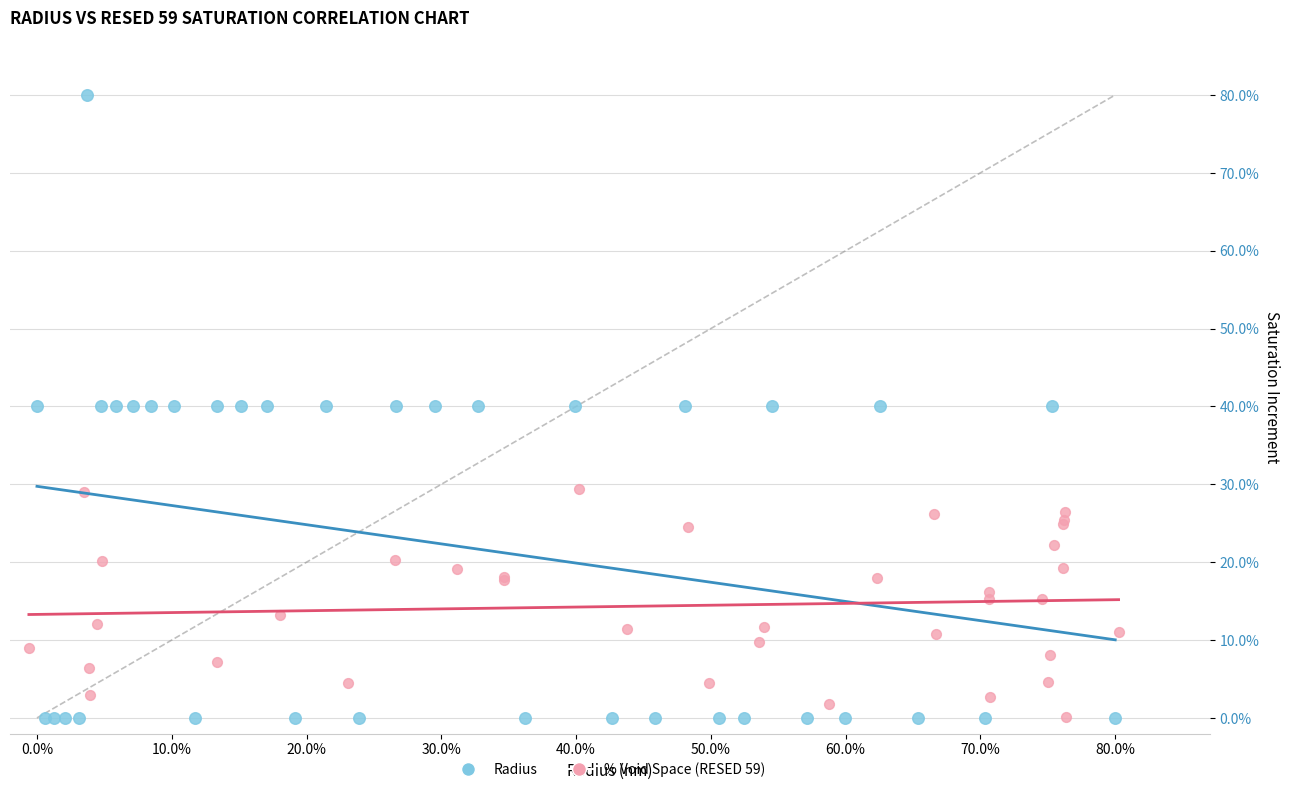

What are all the series names shown in the legend?

Radius, % Void Space (RESED 59)